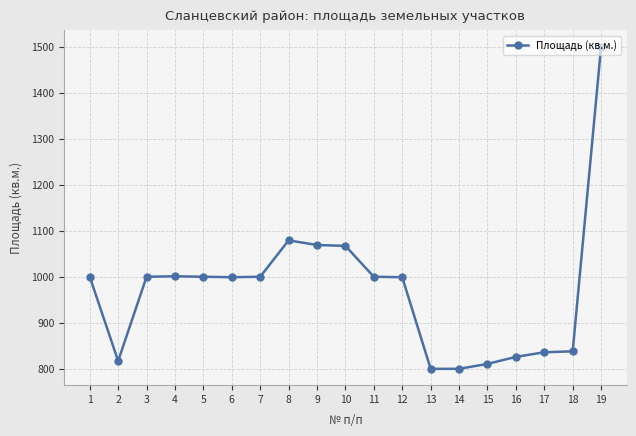

What is the change in value from 2 to 17?

+19.0